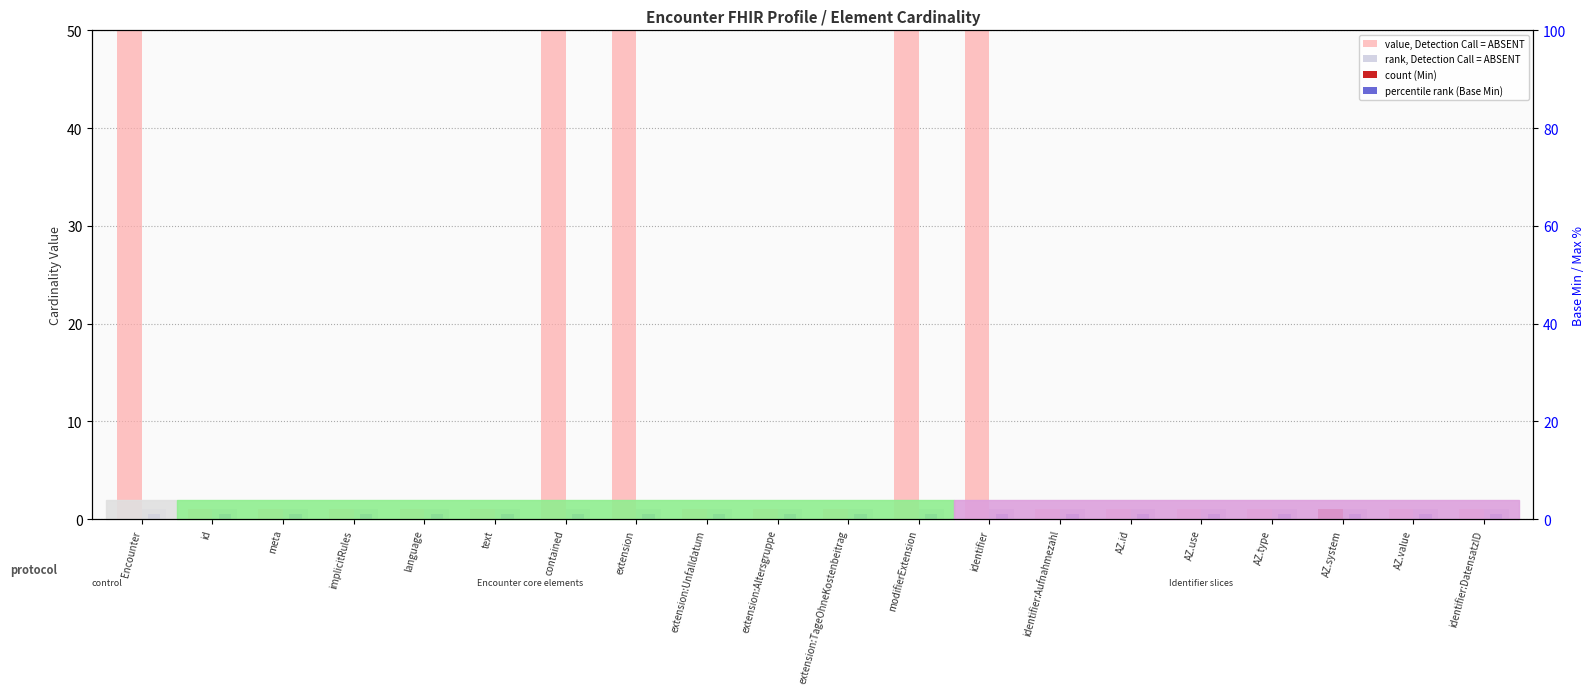

What is the label of the 17th bar from the right?

implicitRules